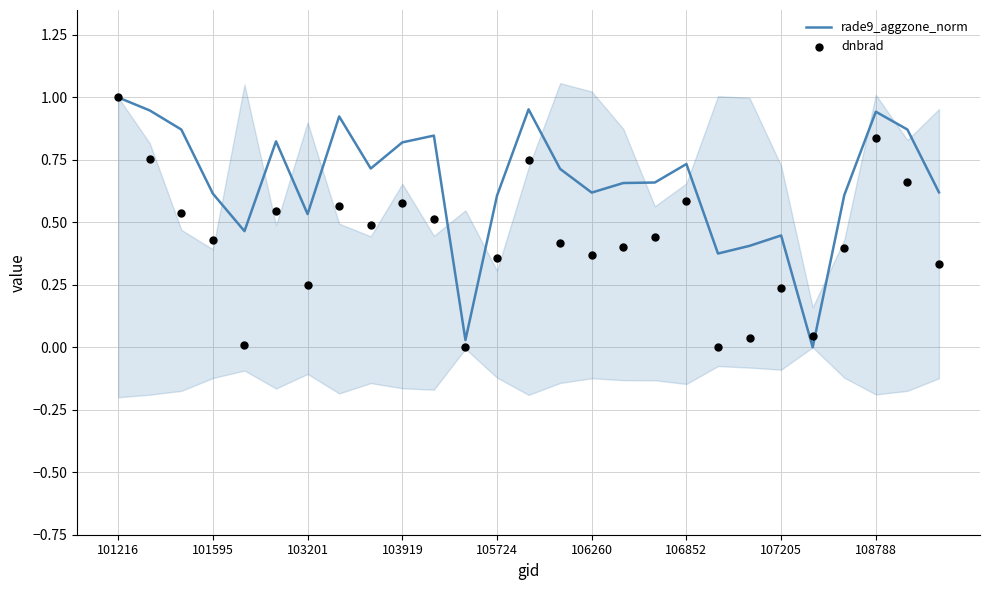

Which series has the widest spread of Y values?

rade9_aggzone_norm